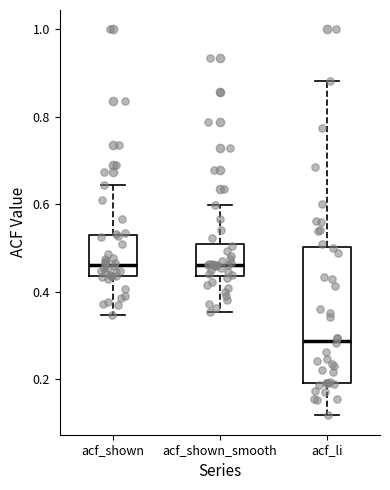

Which box's median line is the lowest?

acf_li